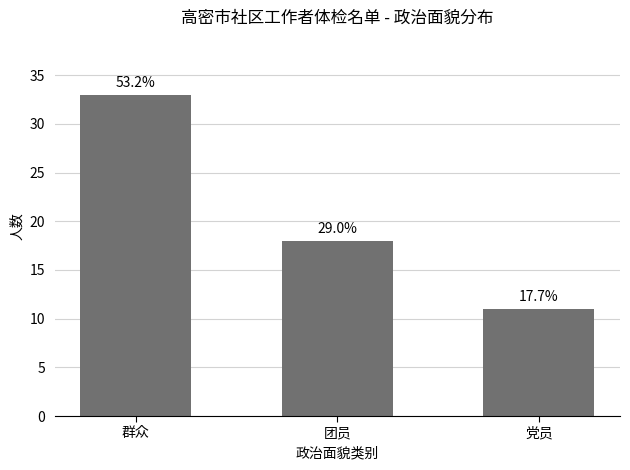

Reading left to right, transcribe all the data shown in this chart.

33	18	11